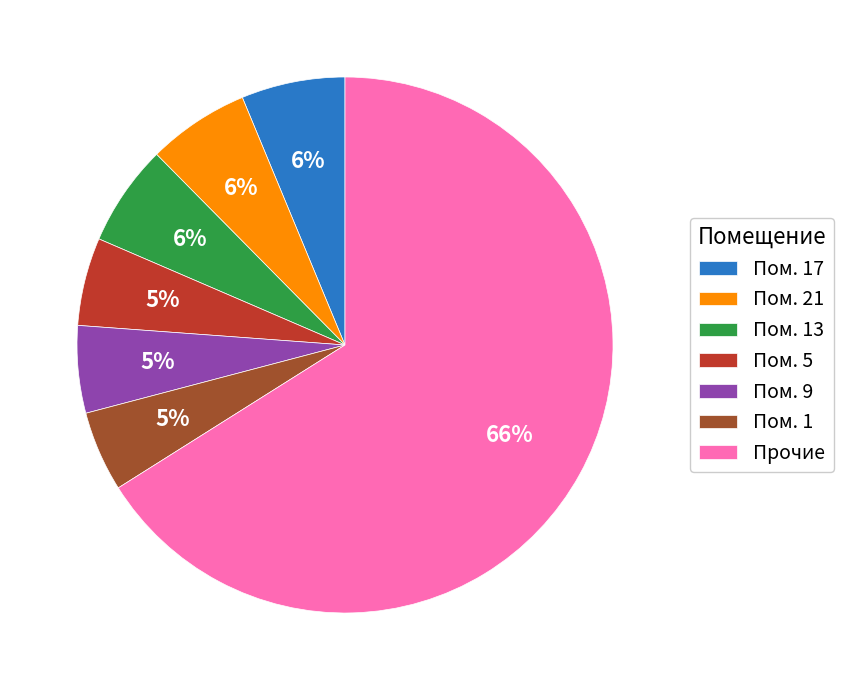

How many slices are in this pie chart?

7